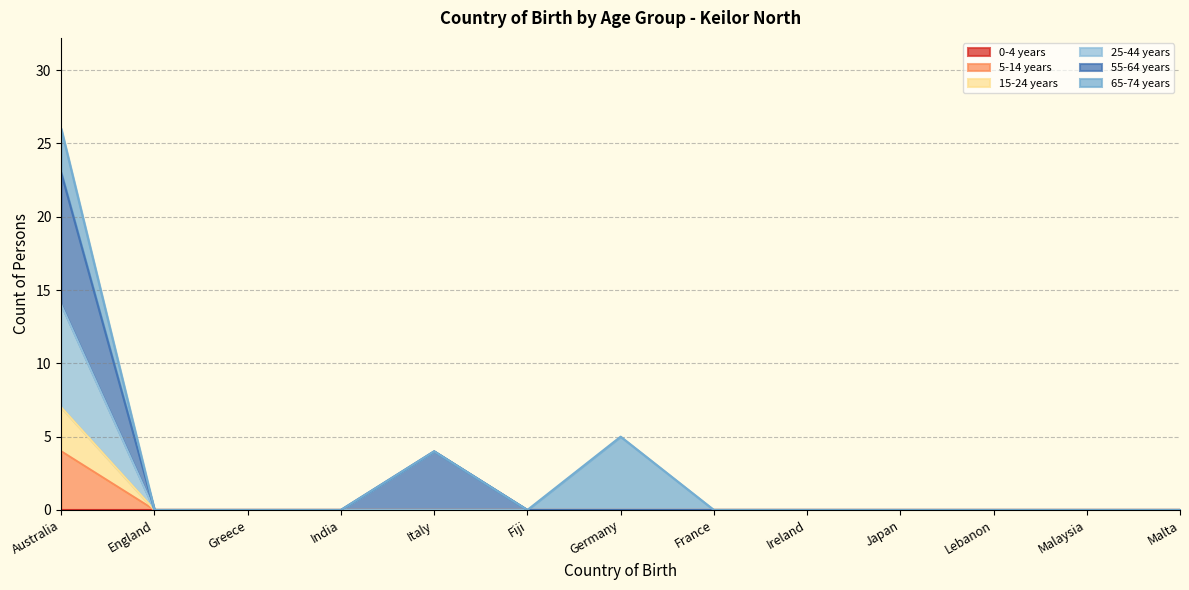

How many positive values does the 5-14 years series have?

1